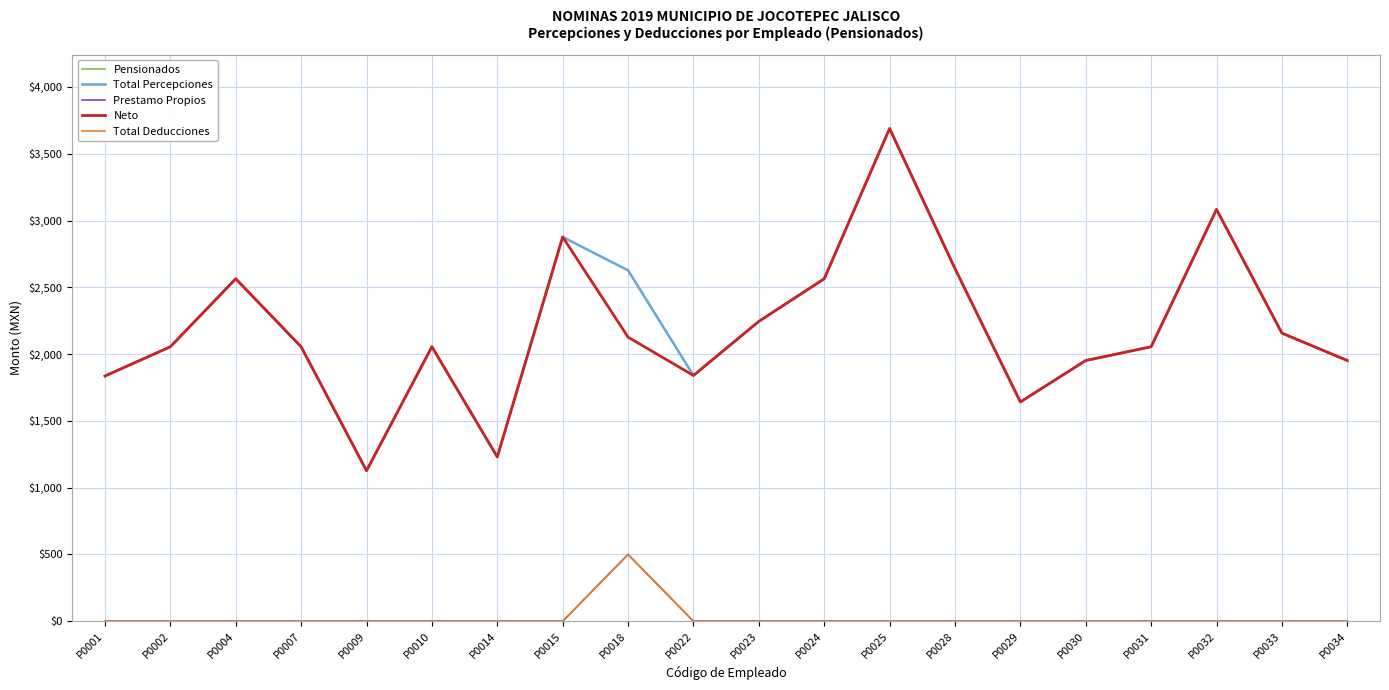

True or false: Pensionados has more than 0 interior local peaks.

True